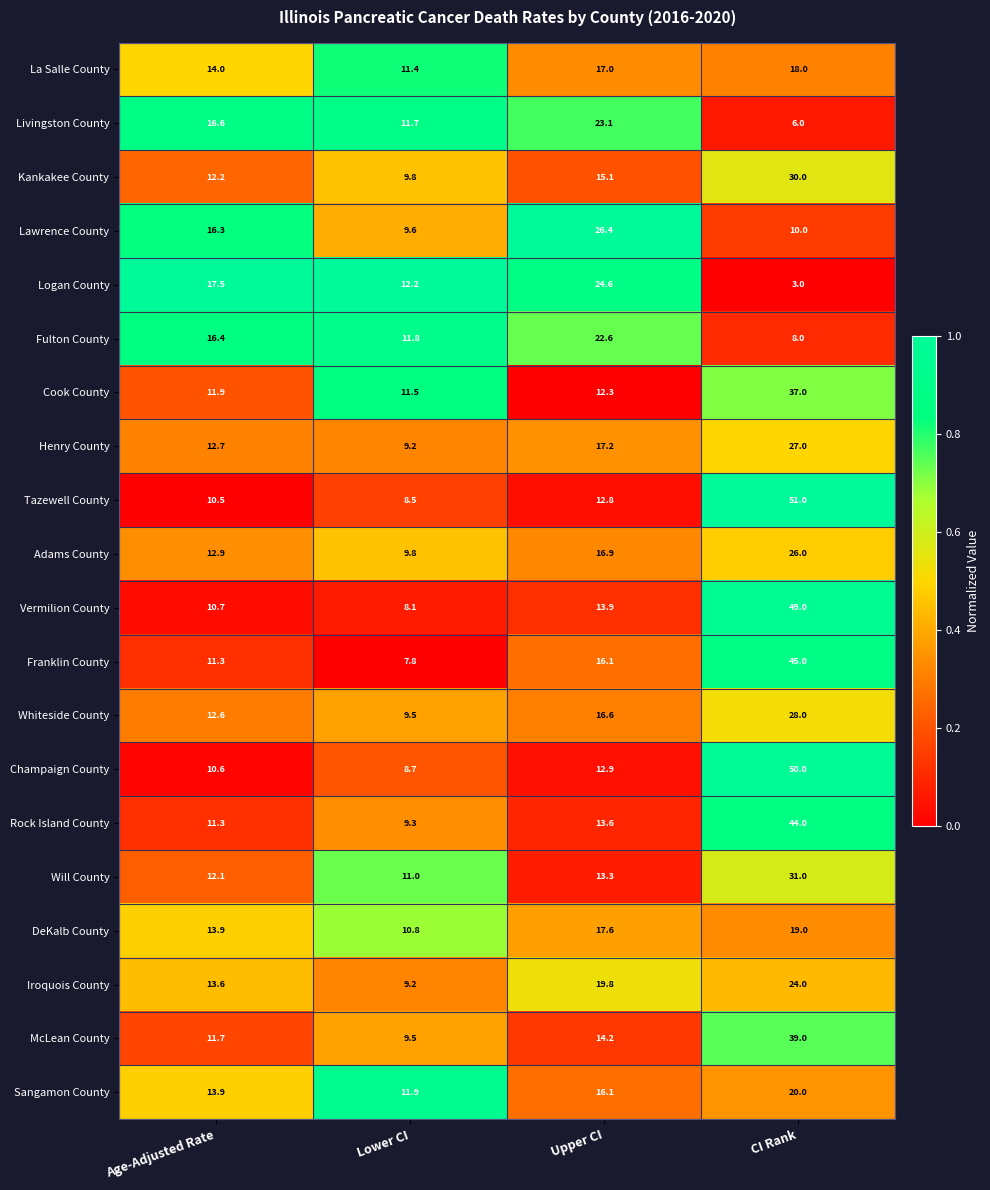

Is it true that McLean County equals 39.0 at CI Rank?

True